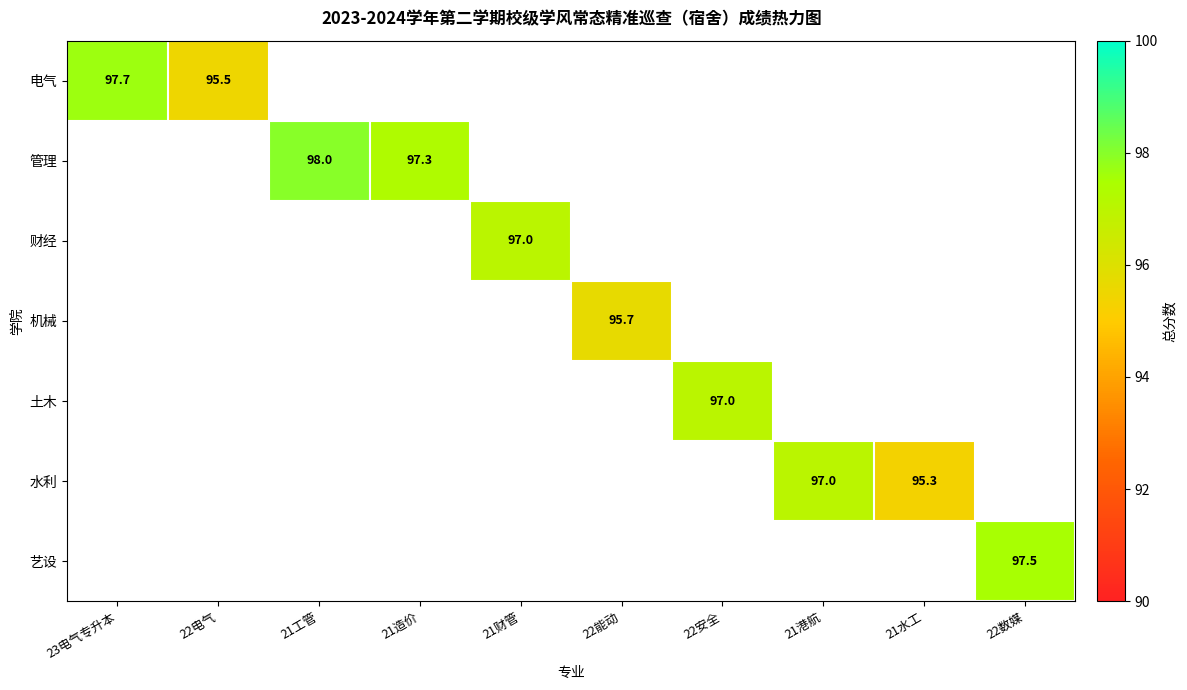

At which label does 机械 first exceed 95?

22能动